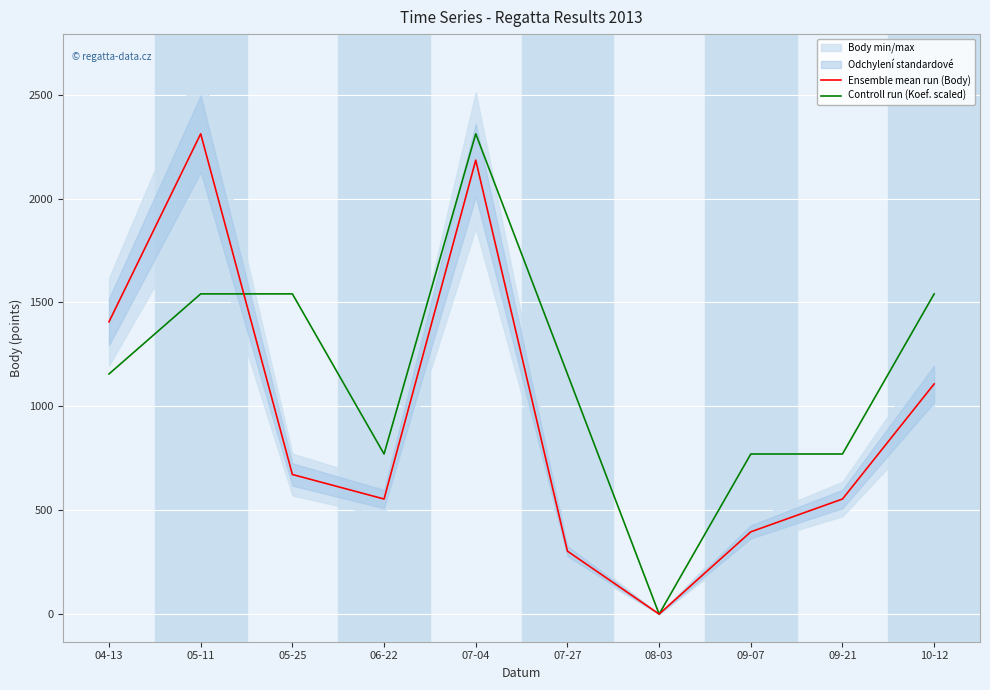

What is the value of the Controll run (Koef. scaled) point at the 3rd from the left?

1541.3